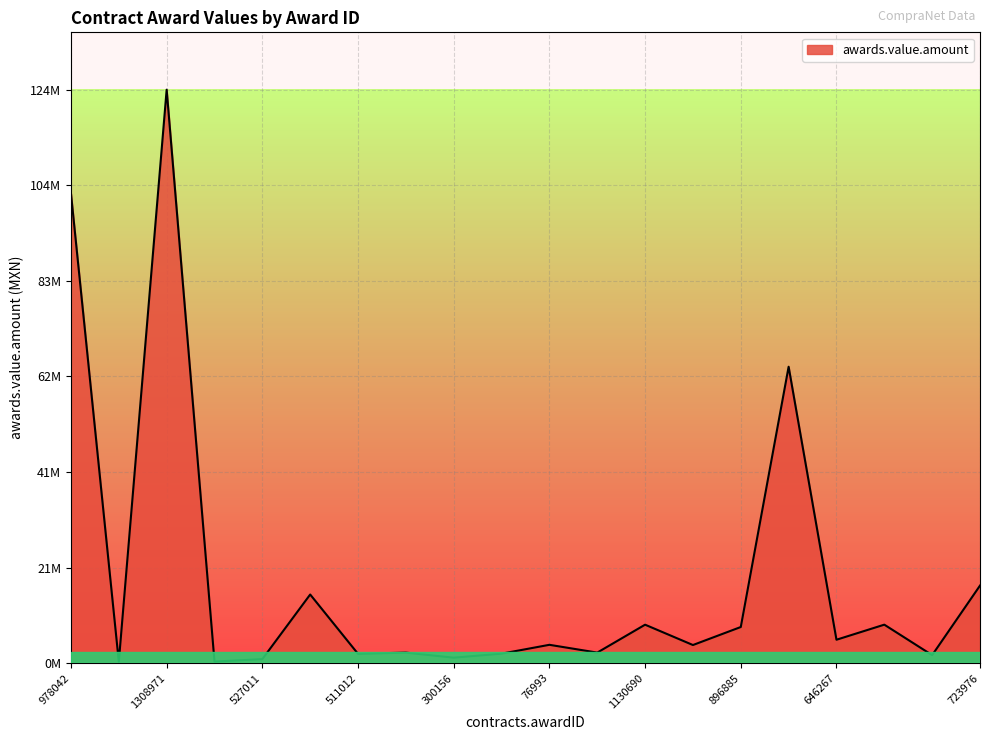

Does the chart display data point markers on the line(s)?

No